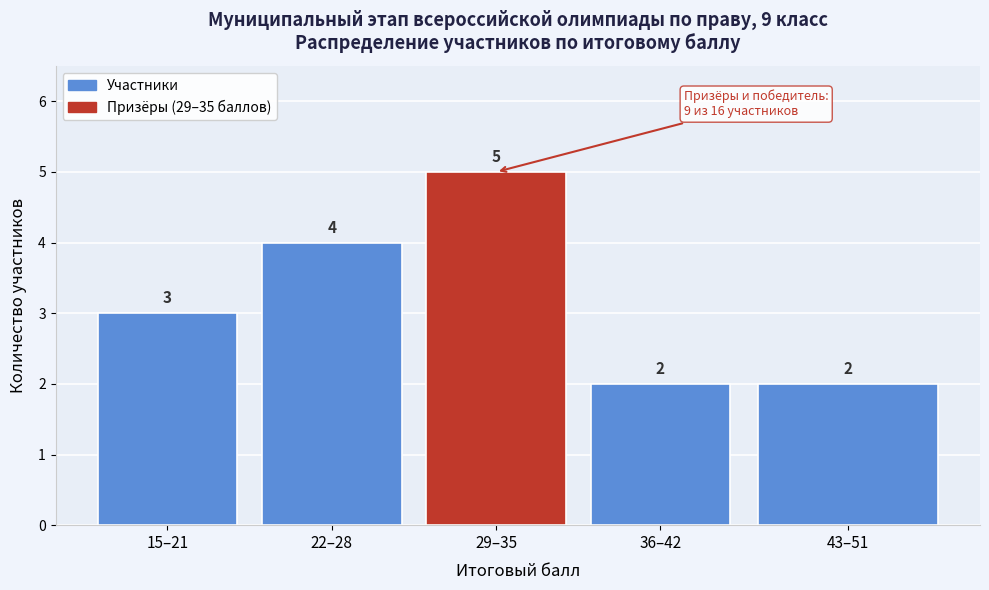

Reading left to right, extract all data points from this chart.

15–21=3	22–28=4	29–35=5	36–42=2	43–51=2